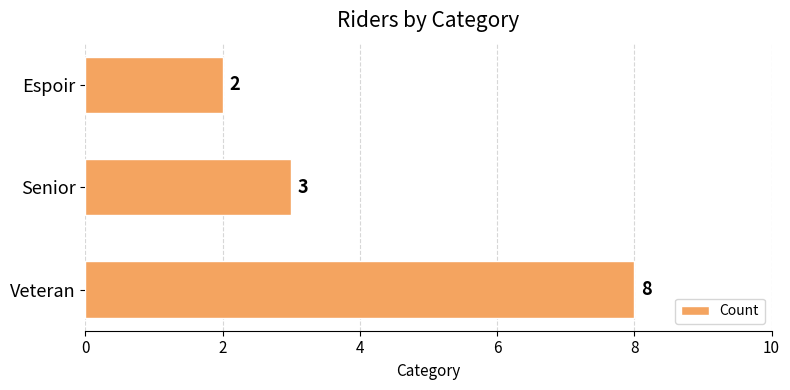

List the labels in order of value, smallest first.

Espoir, Senior, Veteran